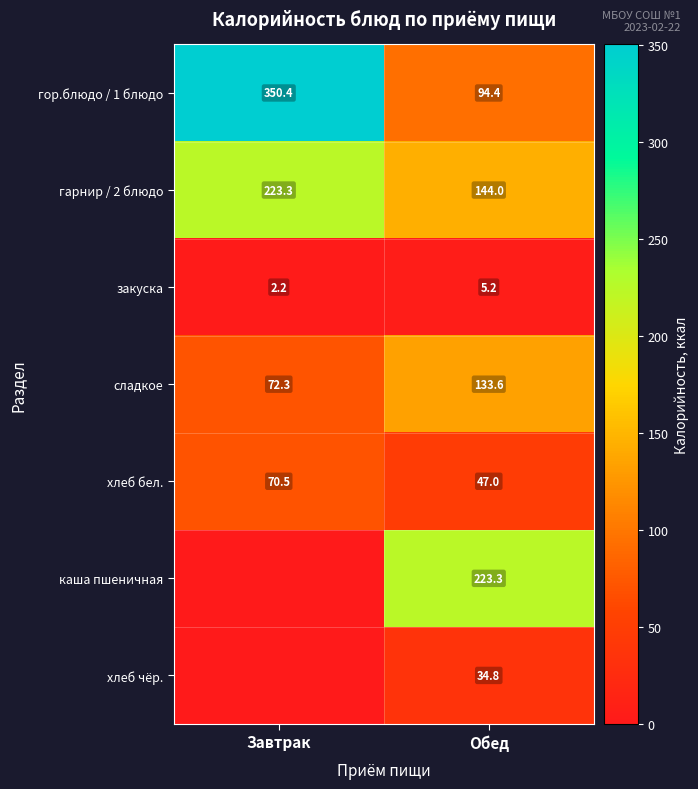

At which label is хлеб бел. closest to 58?

Обед